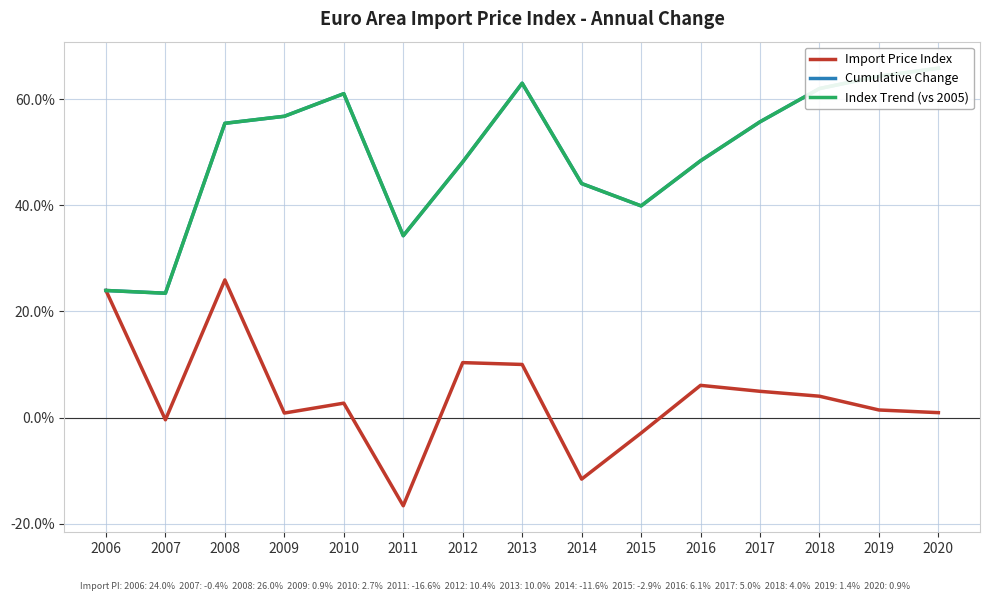

Where is Cumulative Change nearest to the value 44?

2014